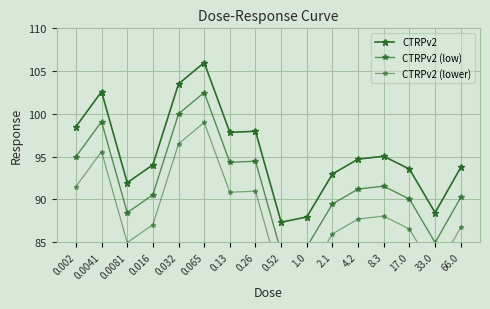

What is the average value of the CTRPv2 (low) series?

91.9